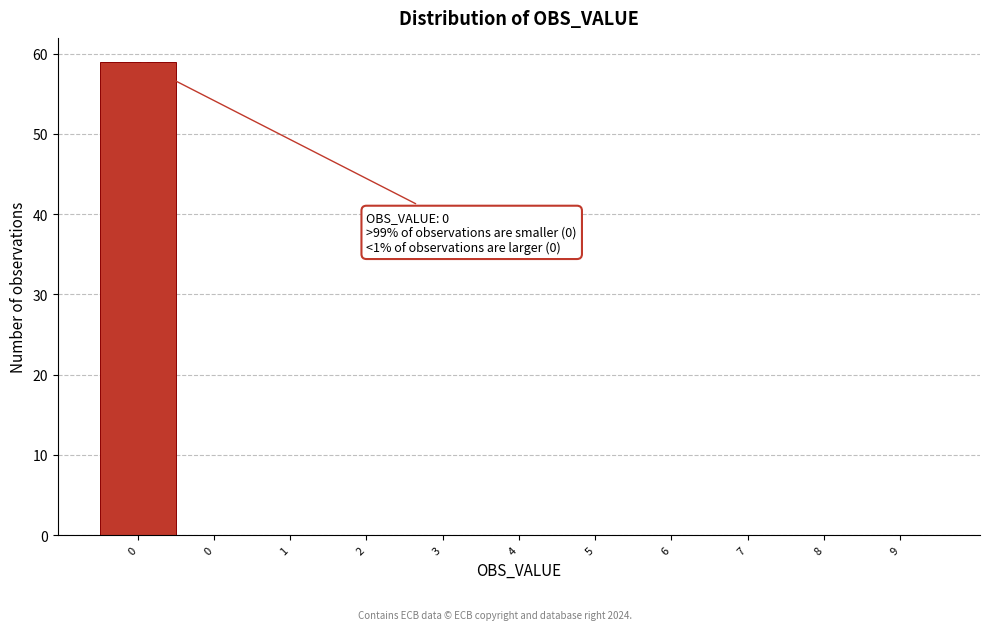

How many categories are shown in the chart?

11